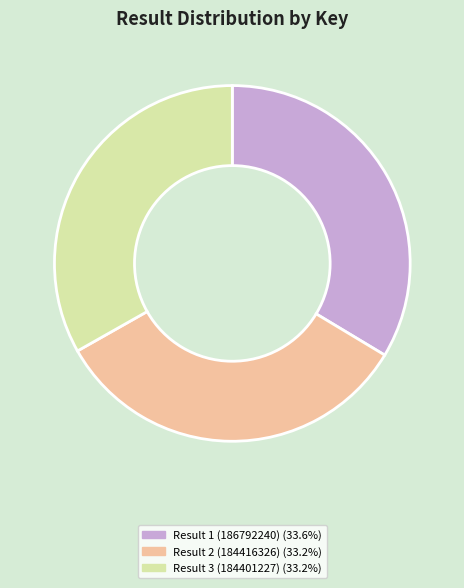

Is there a majority slice in this chart?

No